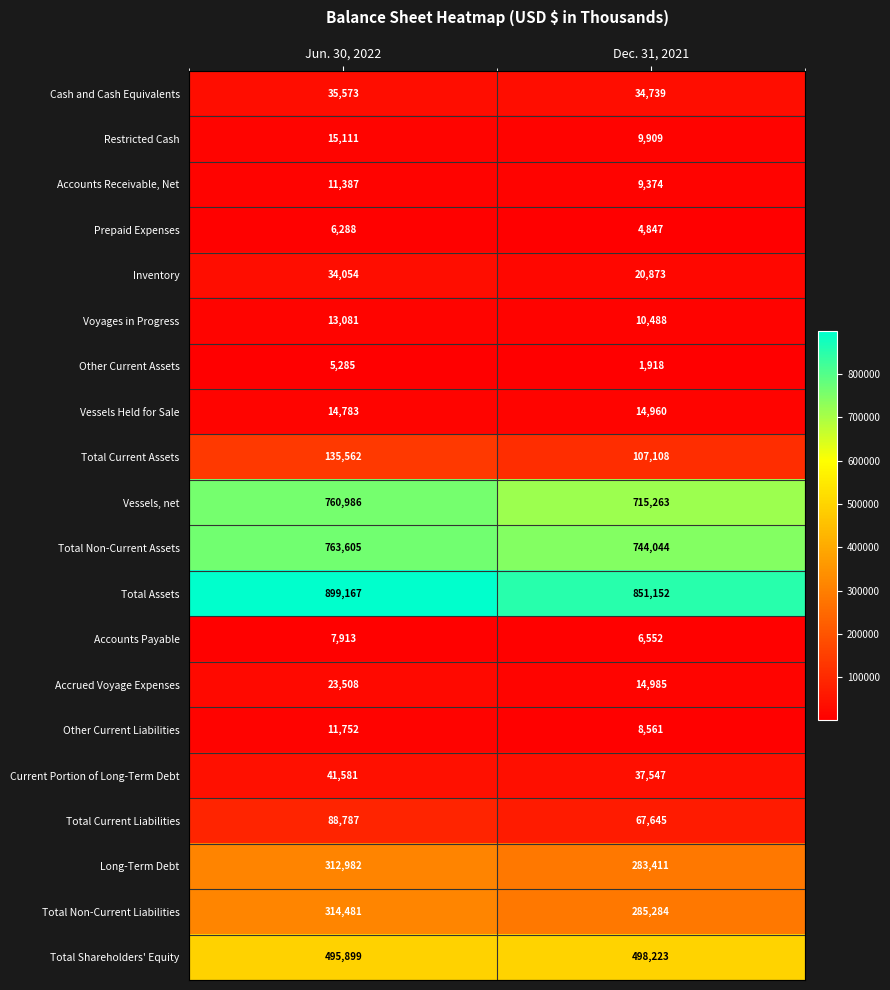

What is the maximum value shown in the chart?

899167